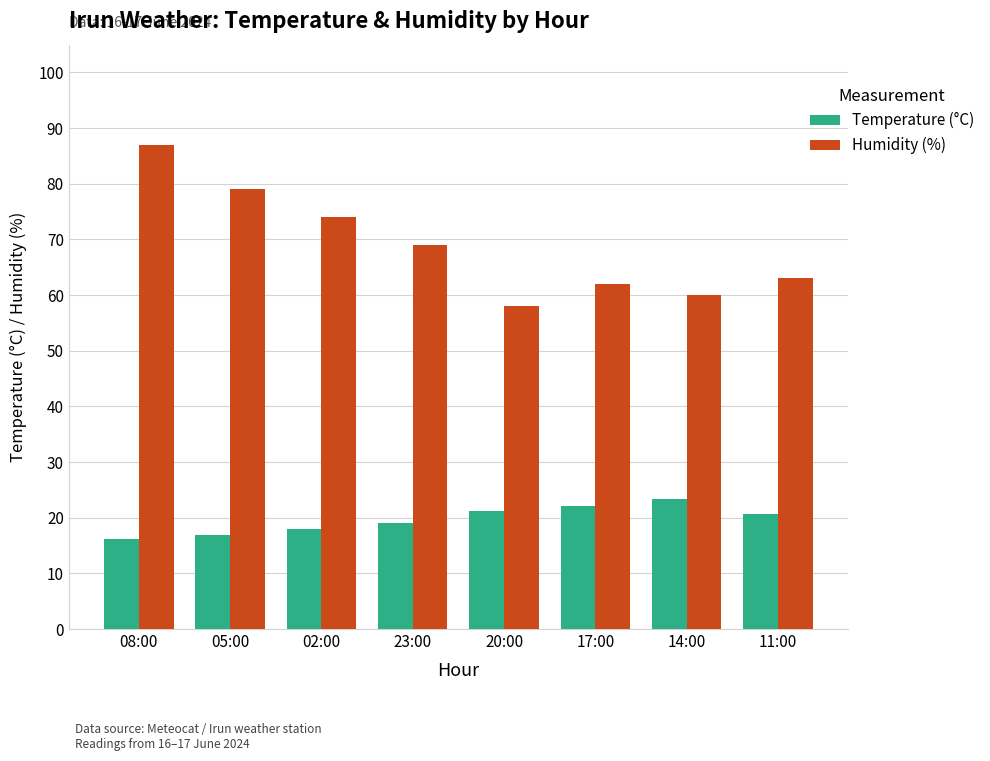

True or false: Humidity (%) has a value of 31.4 at 23:00.

False